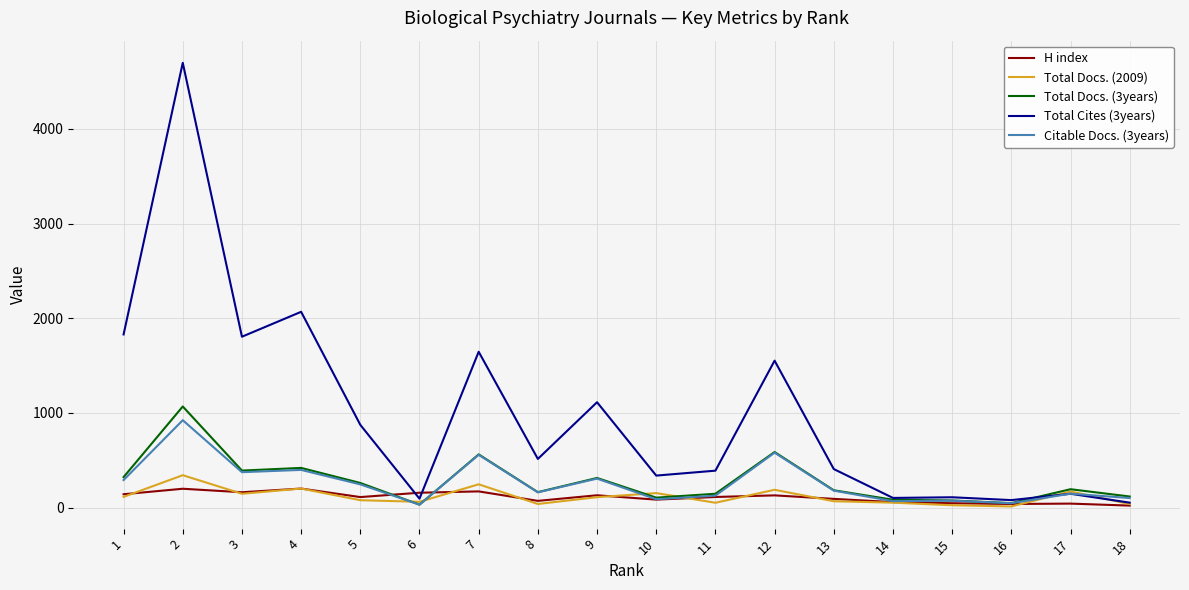

Does the chart have visible grid lines?

Yes